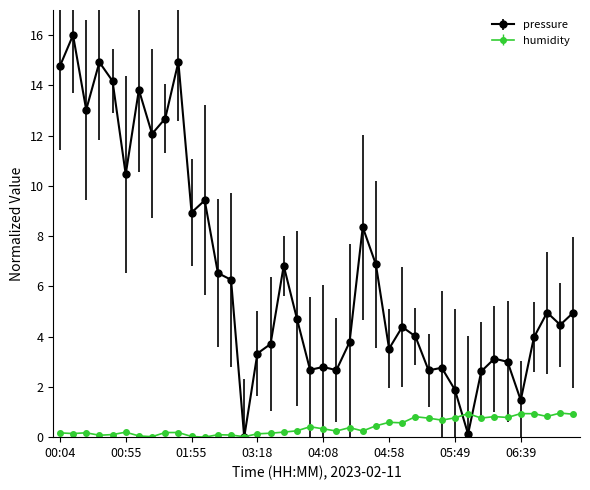

What is the maximum value shown in the chart?

16.0